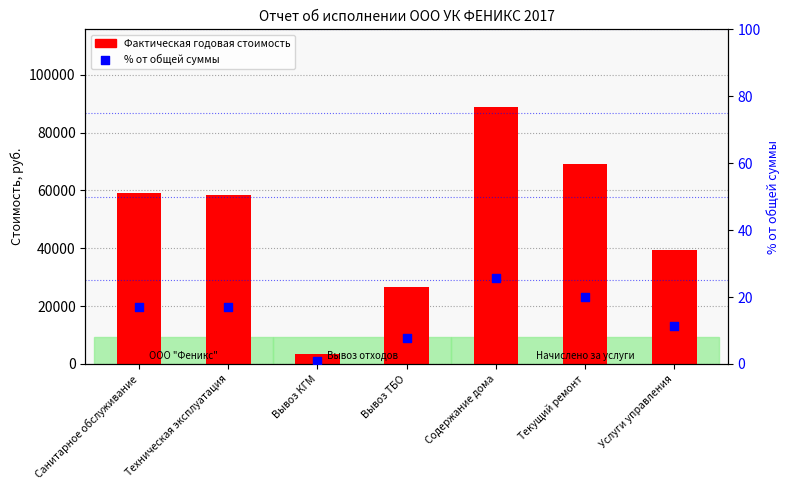

Is the value of Фактическая годовая стоимость at Содержание дома greater than the value of % от общей суммы at Содержание дома?

Yes